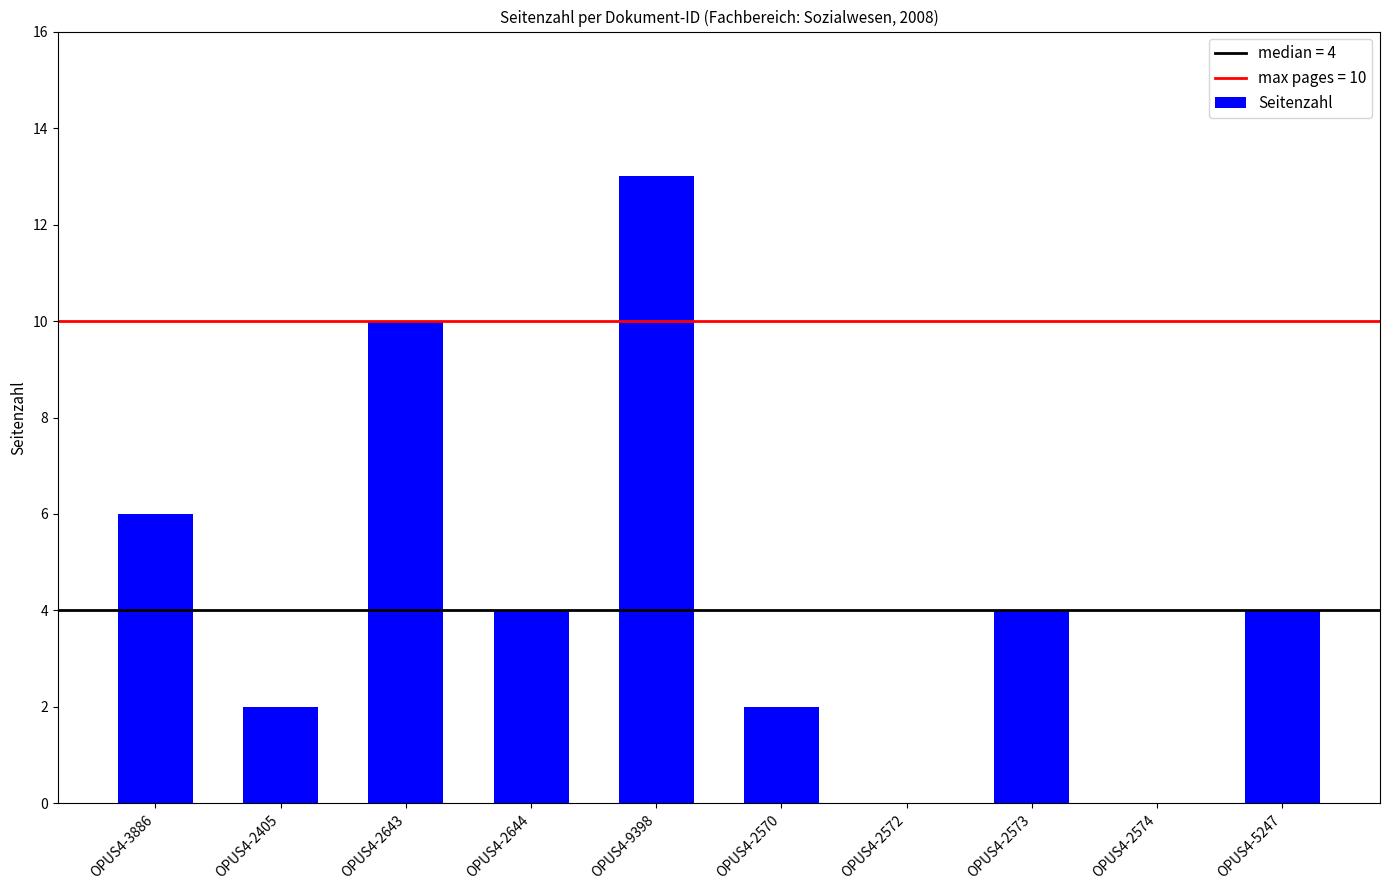

How many series are shown in this chart?

1